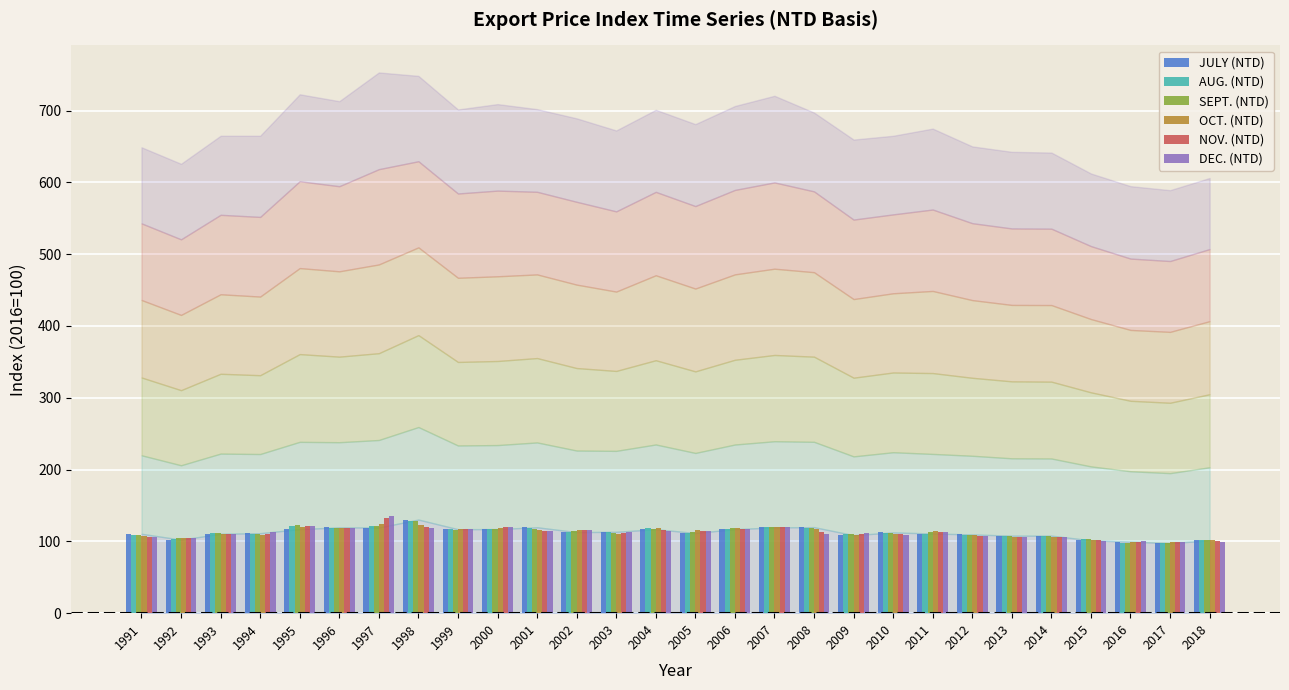

What is the maximum value for OCT. (NTD)?

123.6